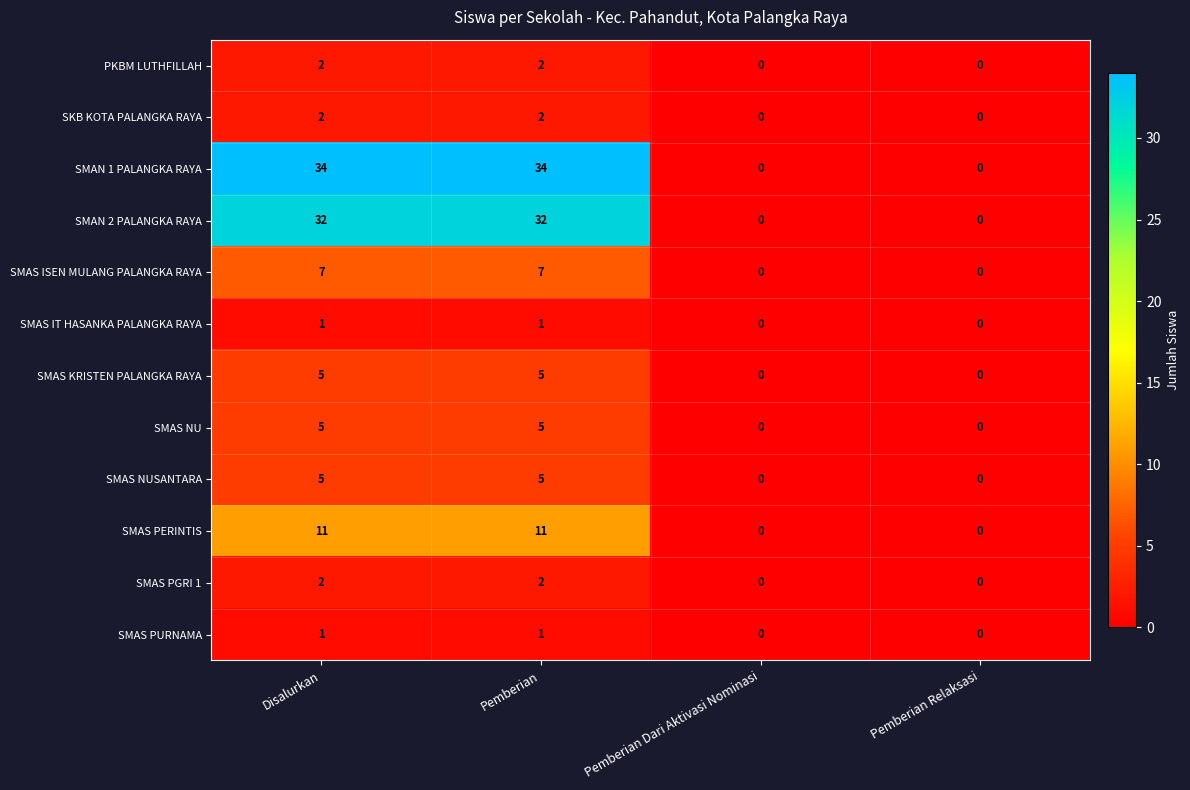

How many SMAS PURNAMA values are between 0 and 1?

4